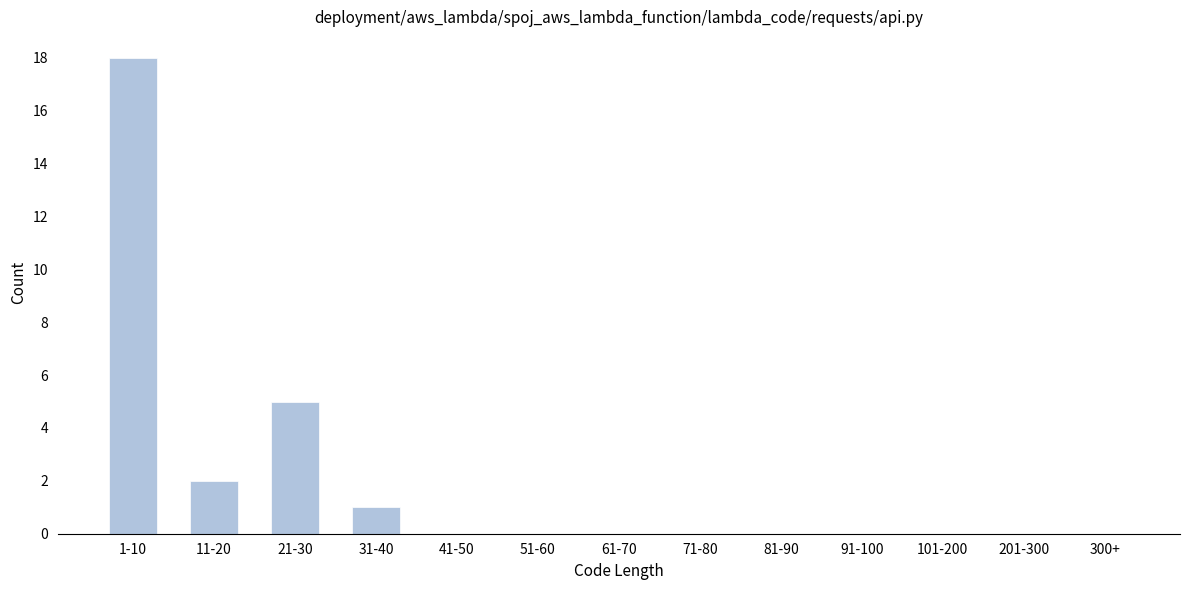

Reading right to left, what are all the values shown in this chart?

300+=0	201-300=0	101-200=0	91-100=0	81-90=0	71-80=0	61-70=0	51-60=0	41-50=0	31-40=1	21-30=5	11-20=2	1-10=18